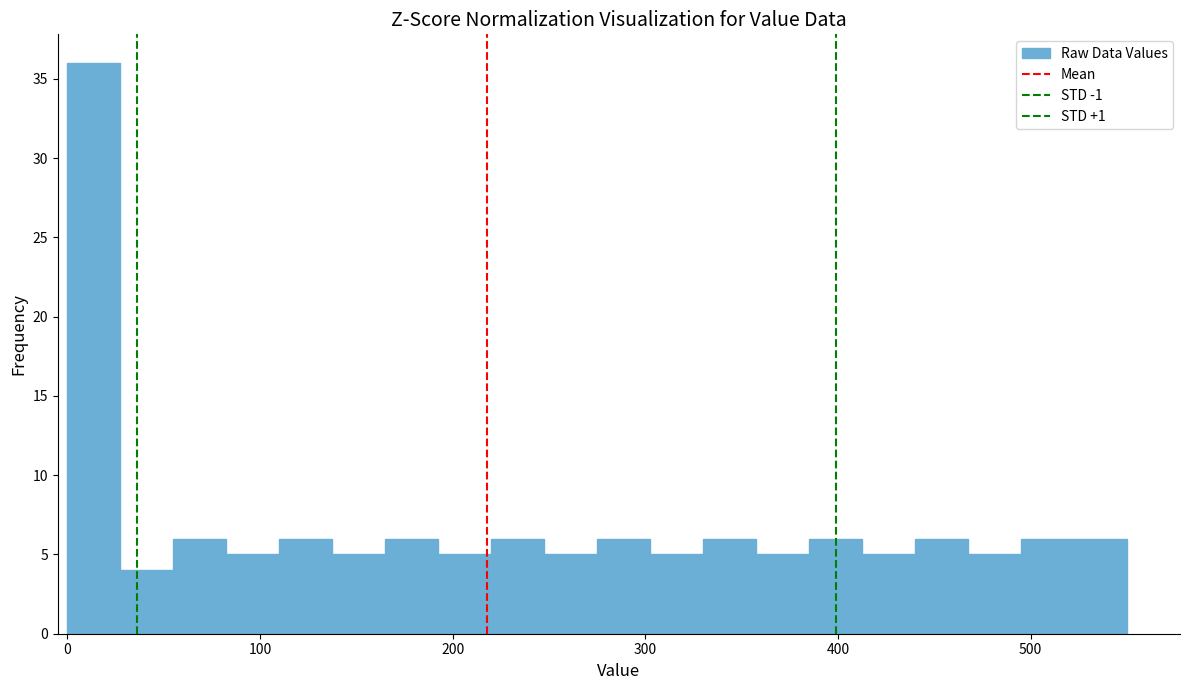

Read against the x-axis, roughly where is the centre of the tallest bar?

10